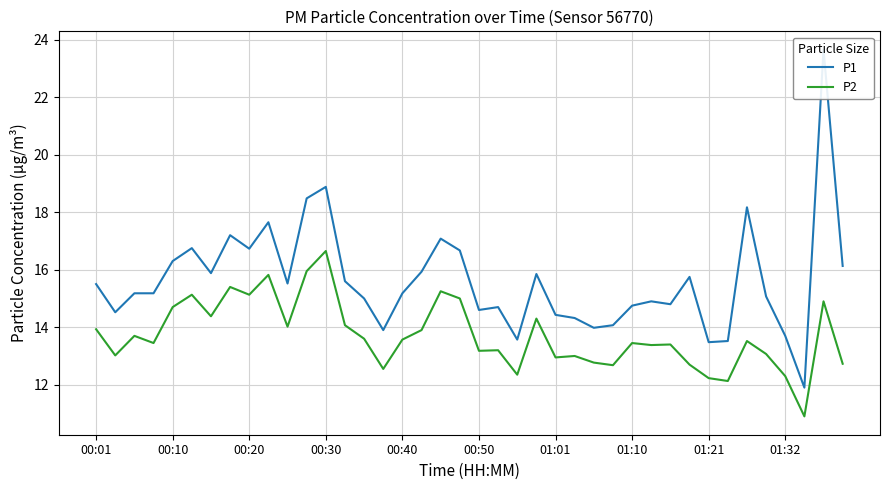

What is the minimum value for P2?

10.9